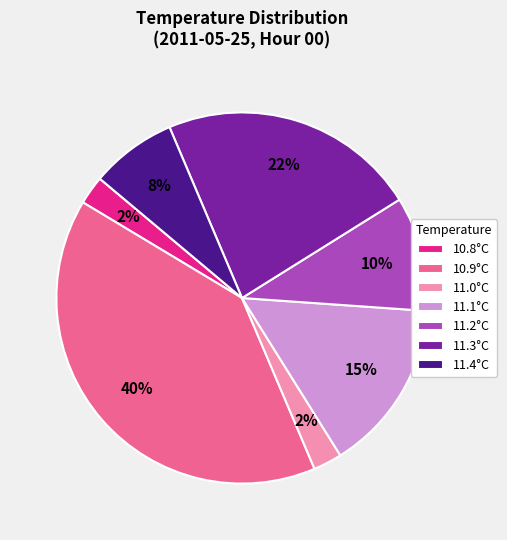

What percentage is the 11.0°C slice, to the nearest percent?

2%